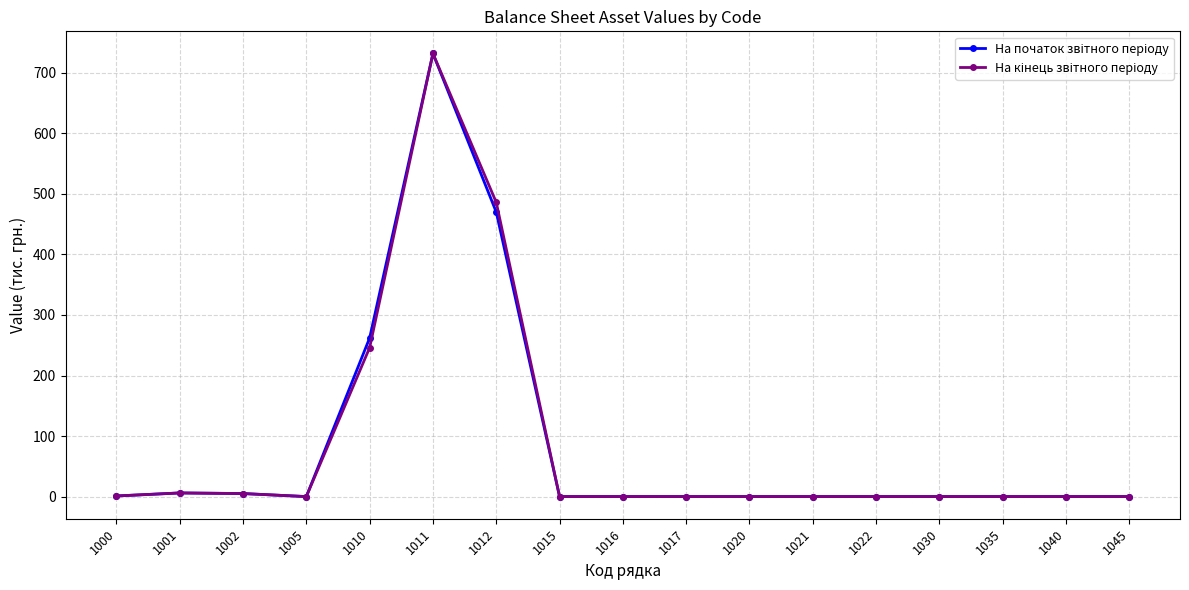

At how many categories does at least one series exceed 95?

3